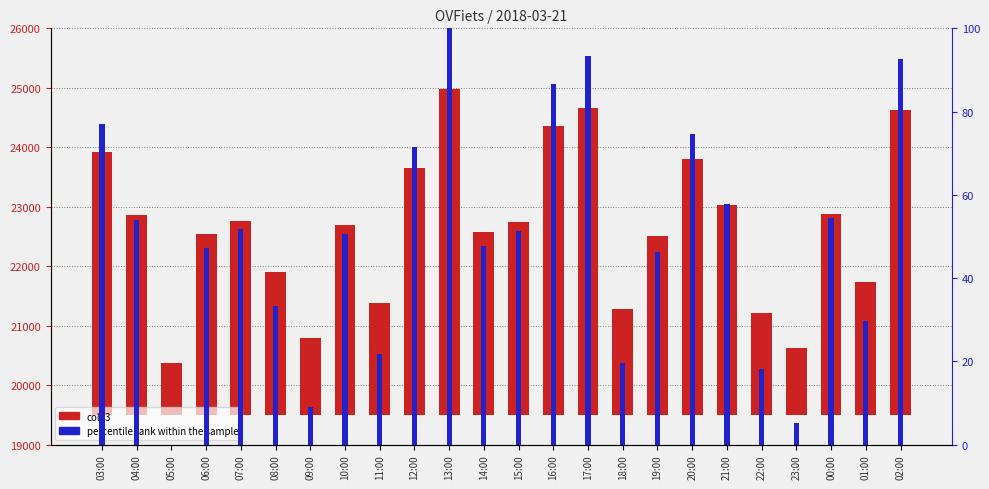

What is the label of the 11th bar from the right?

16:00